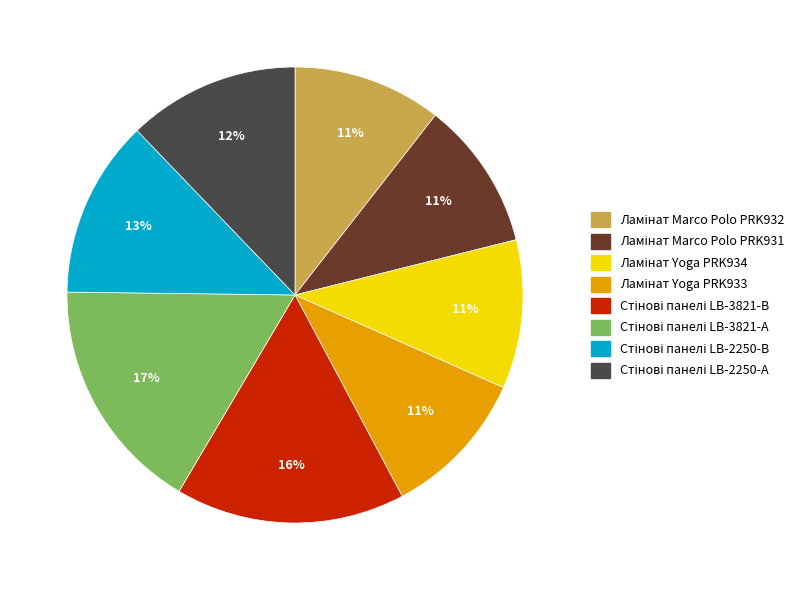

To the nearest percent, what is the difference between the largest and smallest slice percentages?

6%